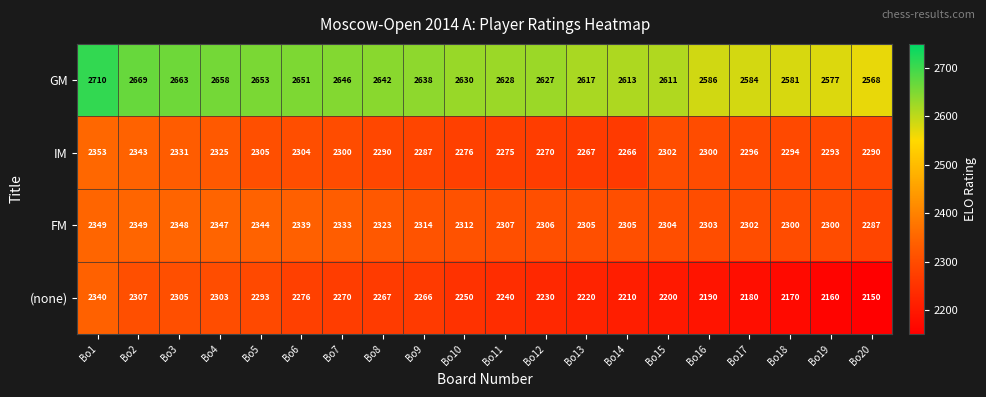

Between Bo8 and Bo17, which series saw the biggest shift?

(none)